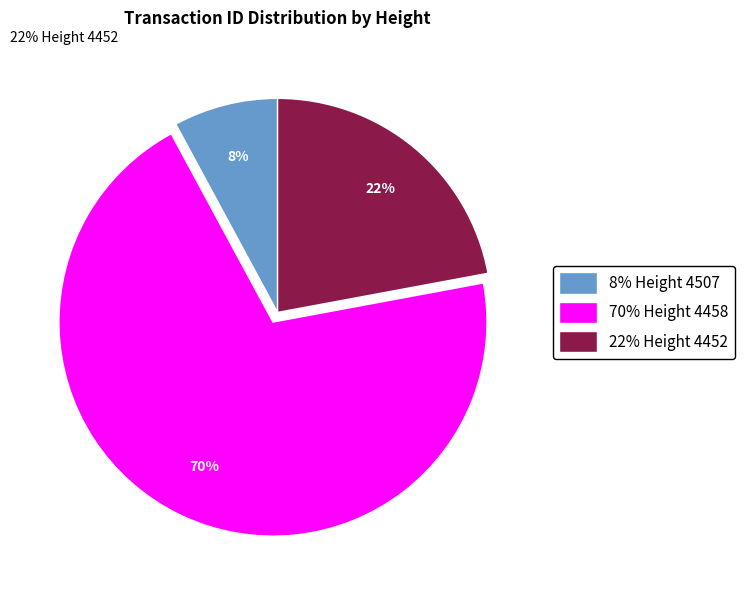

To the nearest percent, what is the difference between the largest and smallest slice percentages?

62%